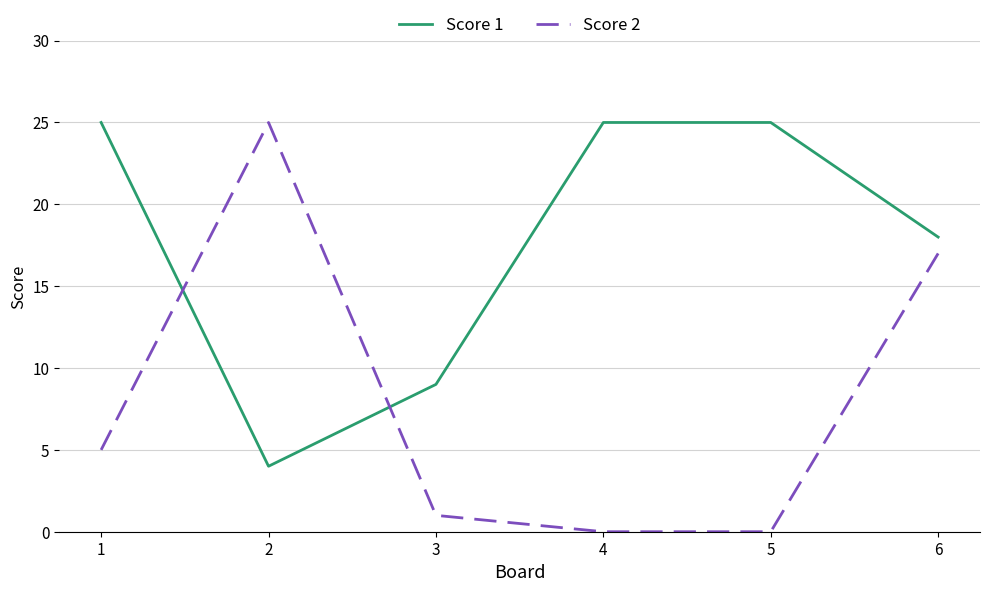

What is the sum of all Score 1 values?

106